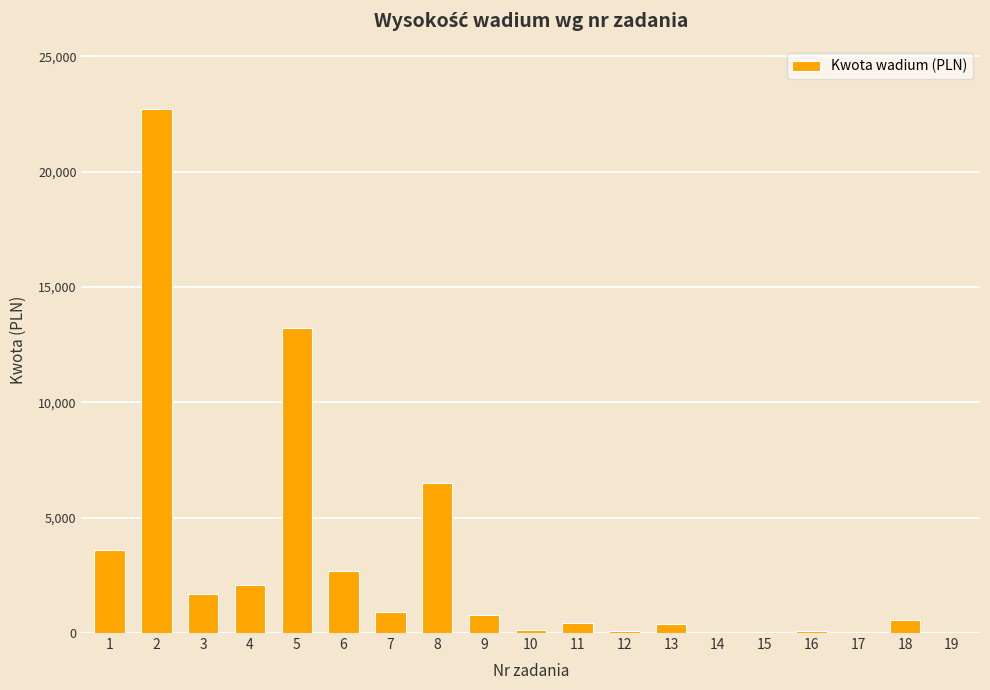

How many series are shown in this chart?

1